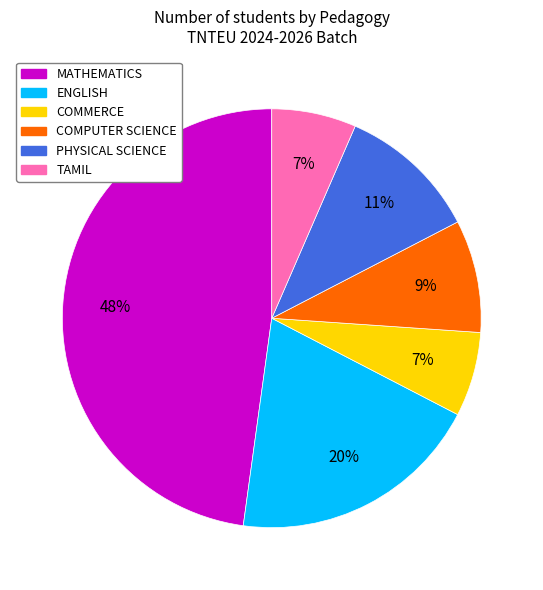

How many slices are in this pie chart?

6